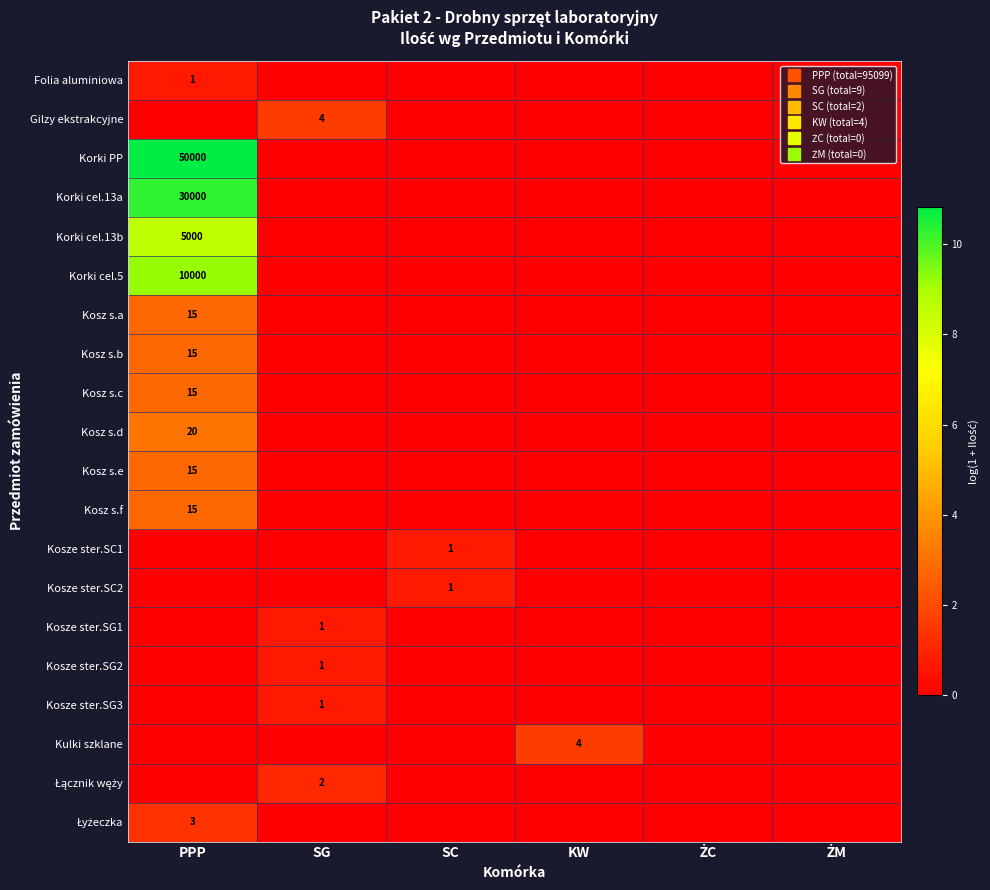

The Kosze ster.SG1 series shows 0.5 at SG. True or false?

False